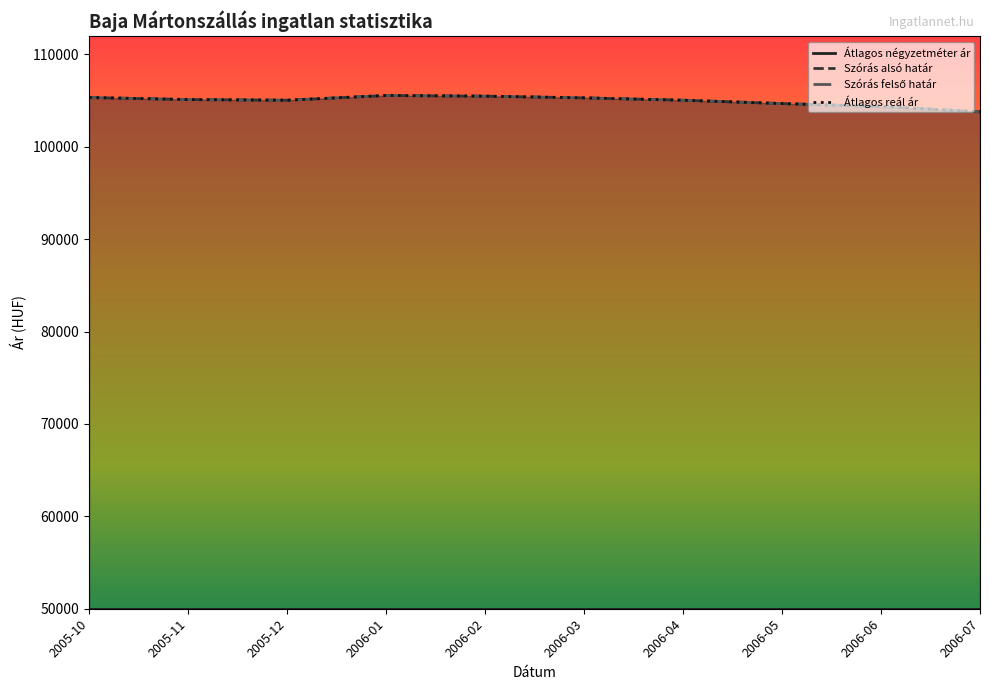

Reading right to left, extract all data points from this chart.

Szórás alsó határ: 103794	104364	104688	105050	105305	105488	105561	105050	105123	105342
Szórás felső határ: 103794	104364	104688	105050	105305	105488	105561	105050	105123	105342
Átlagos reál ár: 103794	104364	104688	105050	105305	105488	105561	105050	105123	105342